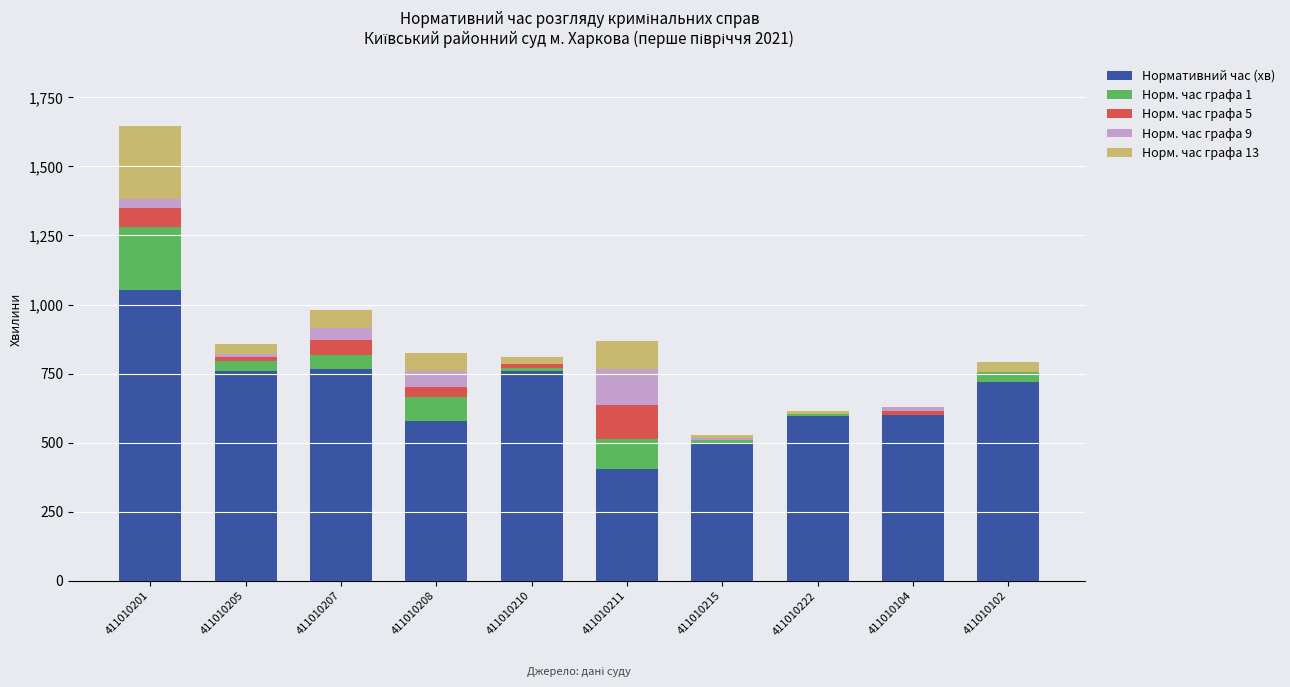

How many distinct data groups are displayed?

5